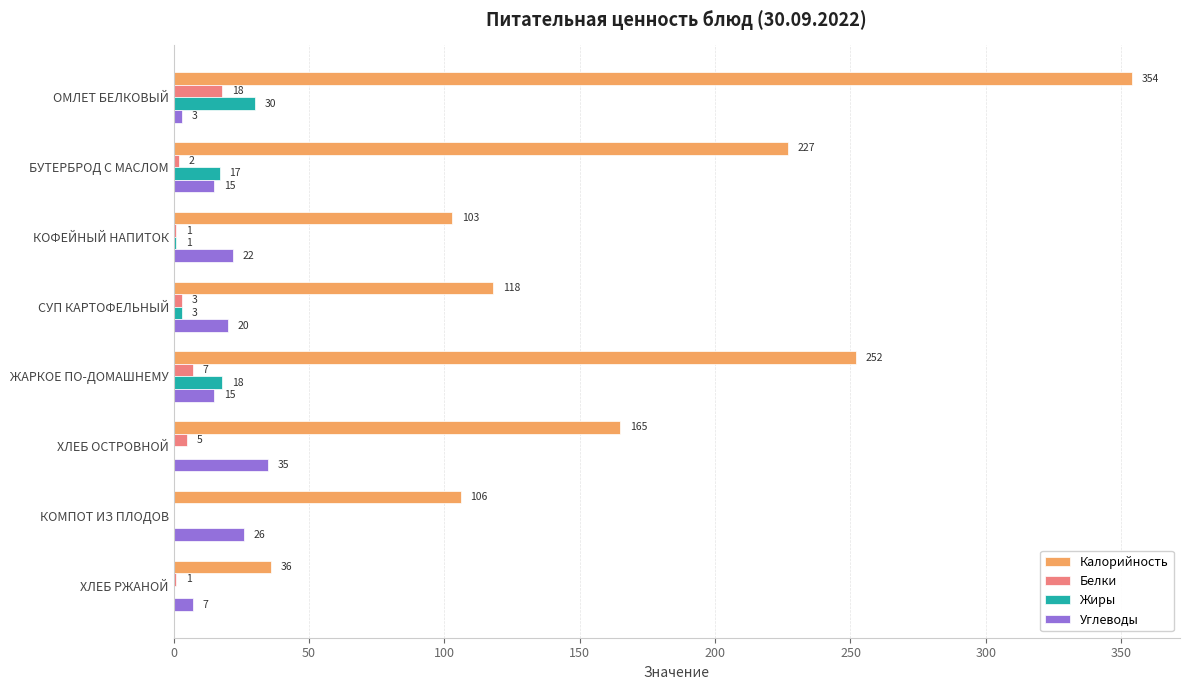

What is the greatest value displayed?

354